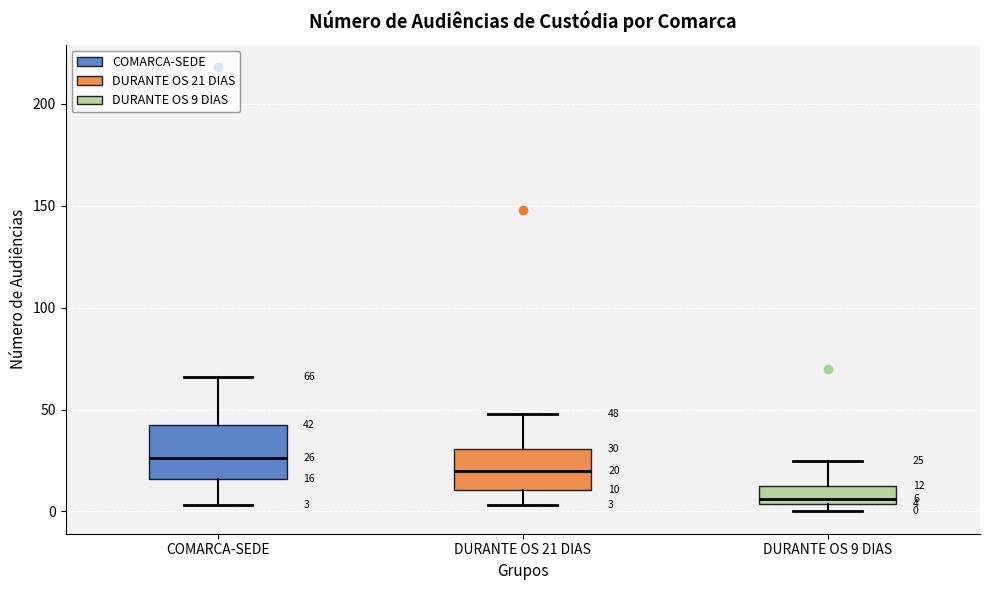

Which box has the lowest median line?

DURANTE OS 9 DIAS